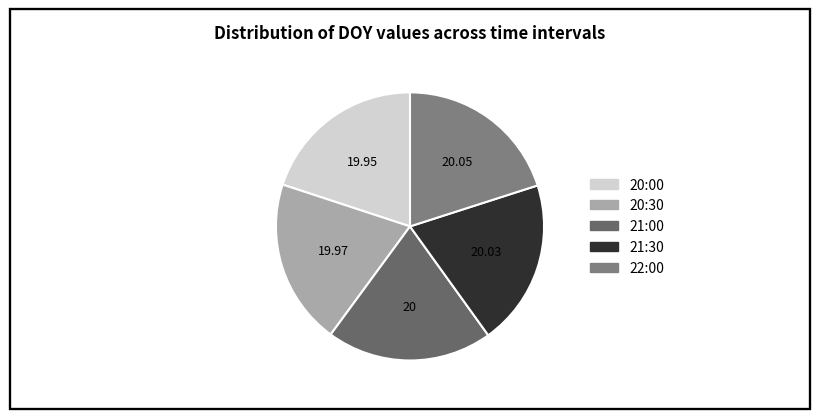

To the nearest percent, what percentage of the pie is 22:00?

20%